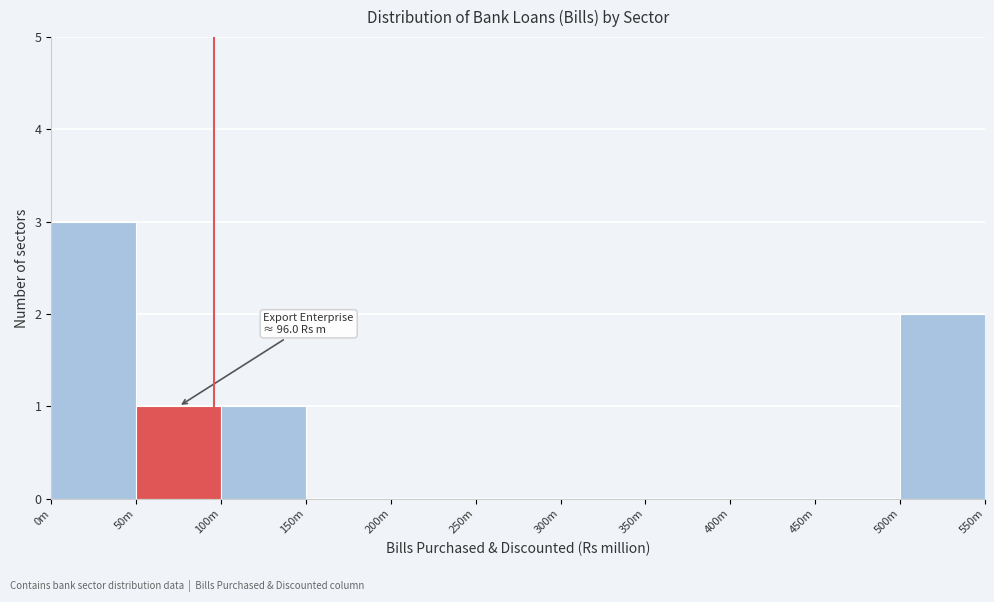

Reading left to right, list all the values displayed in this chart.

0m=3	50m=1	100m=1	150m=0	200m=0	250m=0	300m=0	350m=0	400m=0	450m=0	500m=2